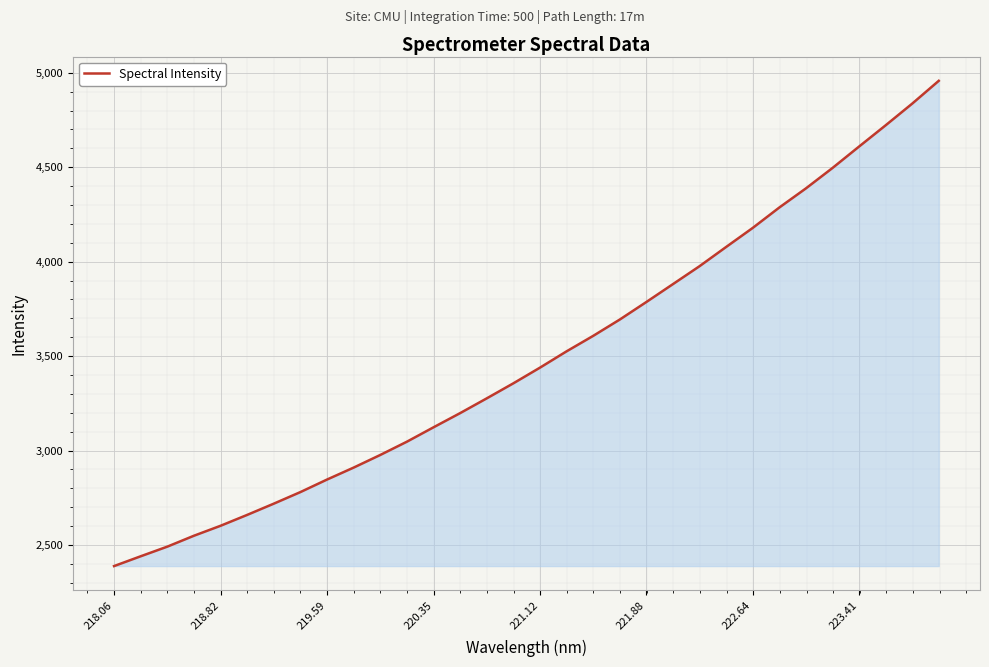

What is the greatest value displayed?

4957.7